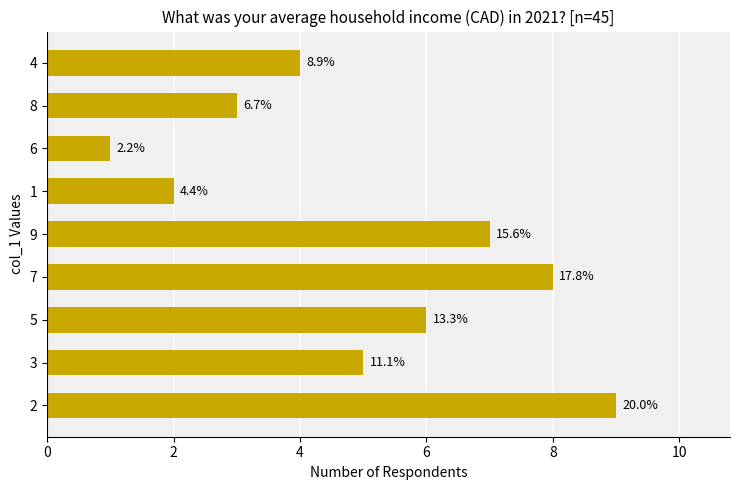

How many bars are there in total?

9